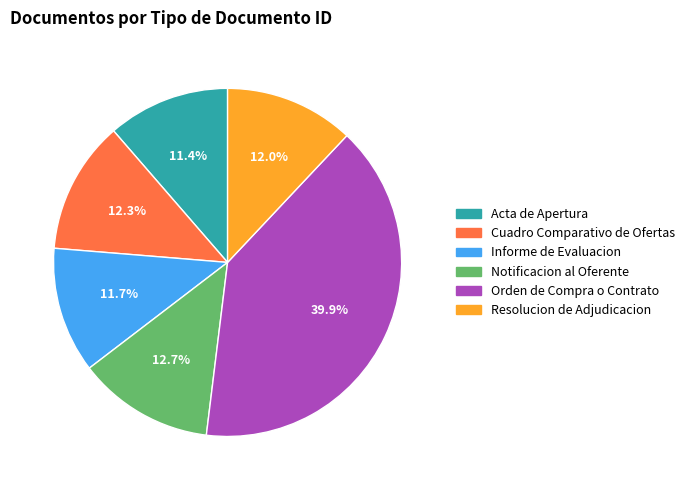

What percentage is the Resolucion de Adjudicacion slice, to the nearest percent?

12%